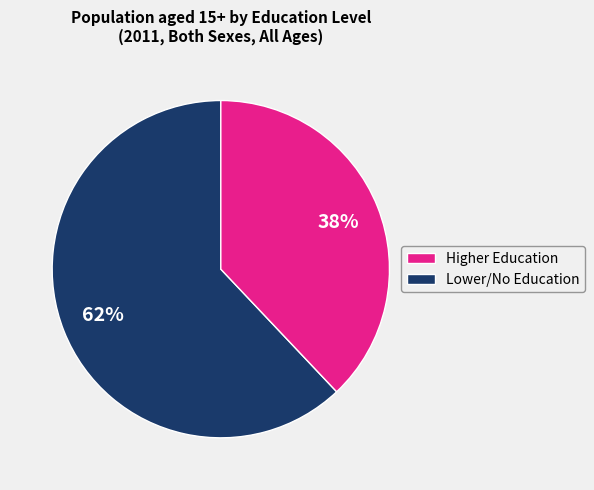

Does any single category account for the majority?

Yes